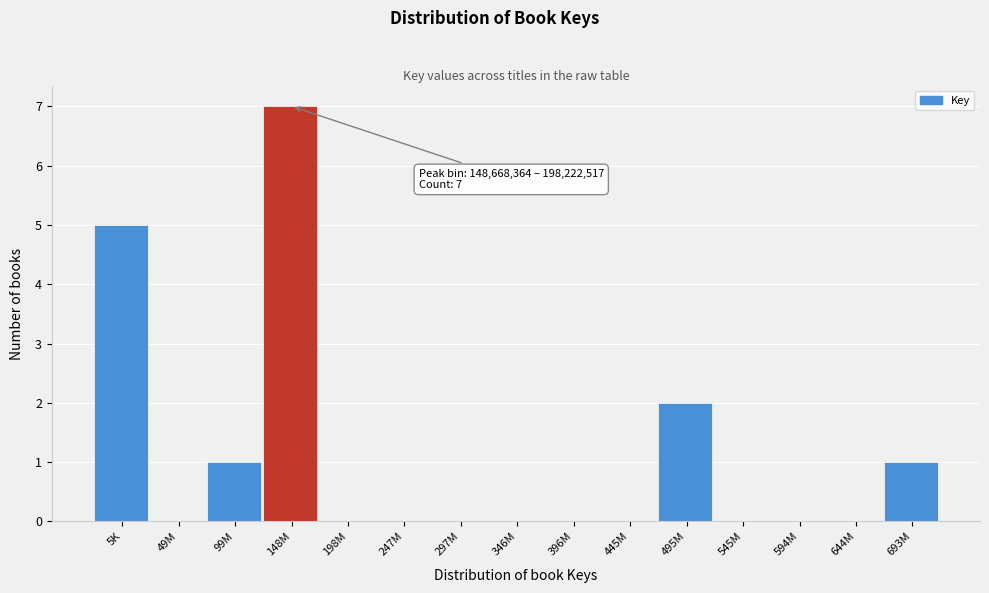

Reading left to right, what are all the values shown in this chart?

5K=5	49M=0	99M=1	148M=7	198M=0	247M=0	297M=0	346M=0	396M=0	445M=0	495M=2	545M=0	594M=0	644M=0	693M=1